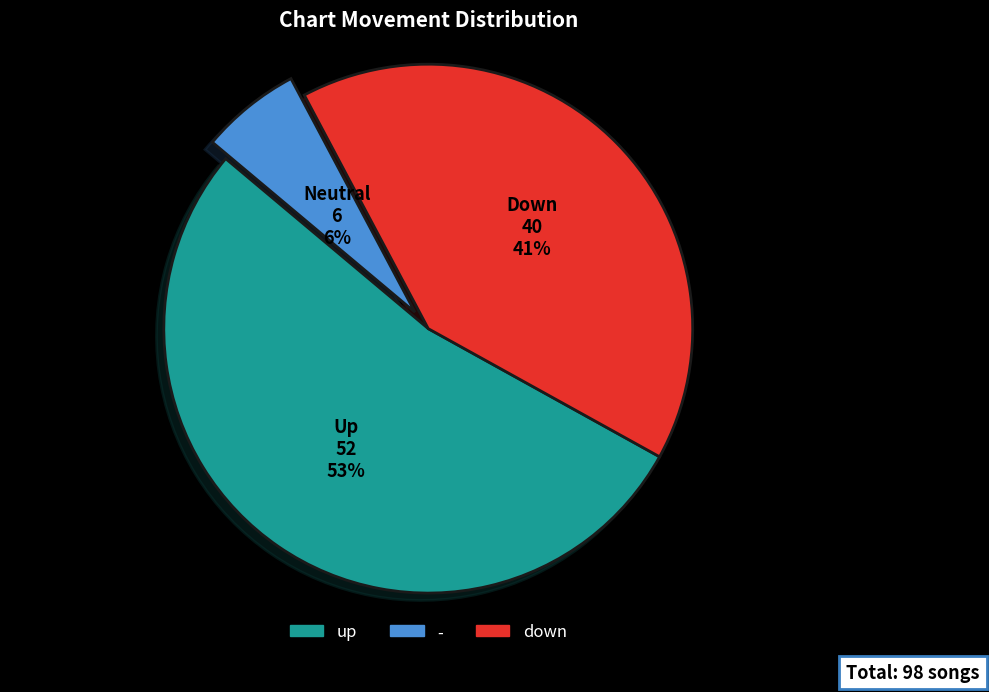

Does any single category account for the majority?

Yes